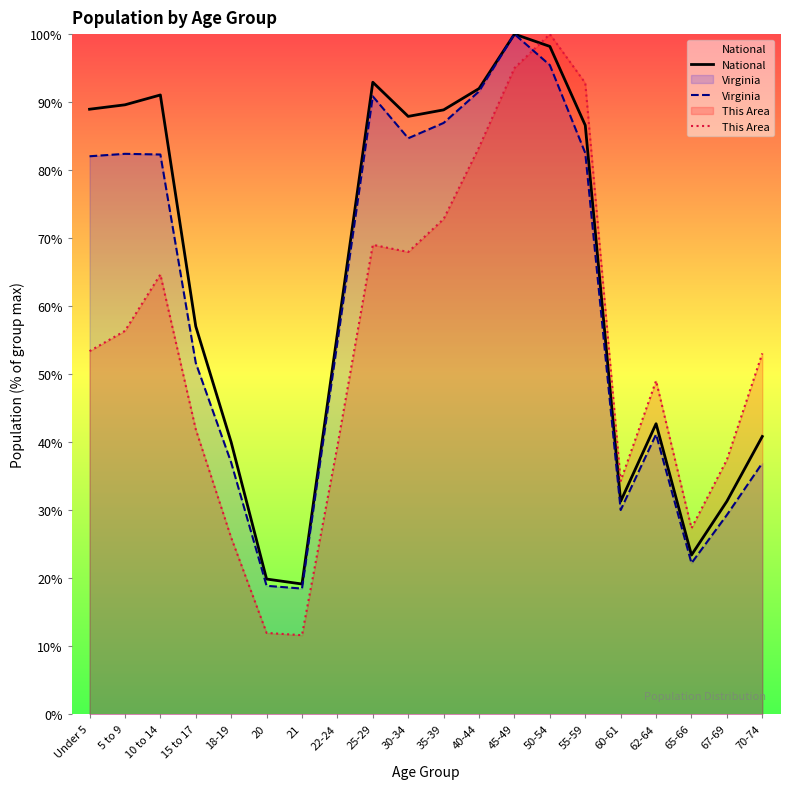

Which series ends up on top after the final intersection of This Area and Virginia?

This Area